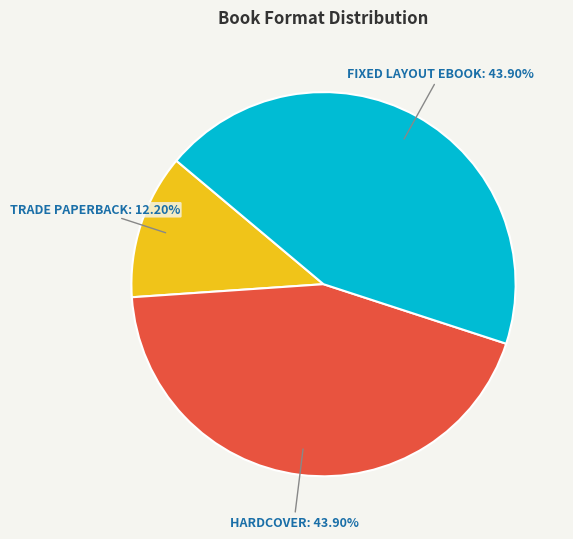

Is there a majority slice in this chart?

No